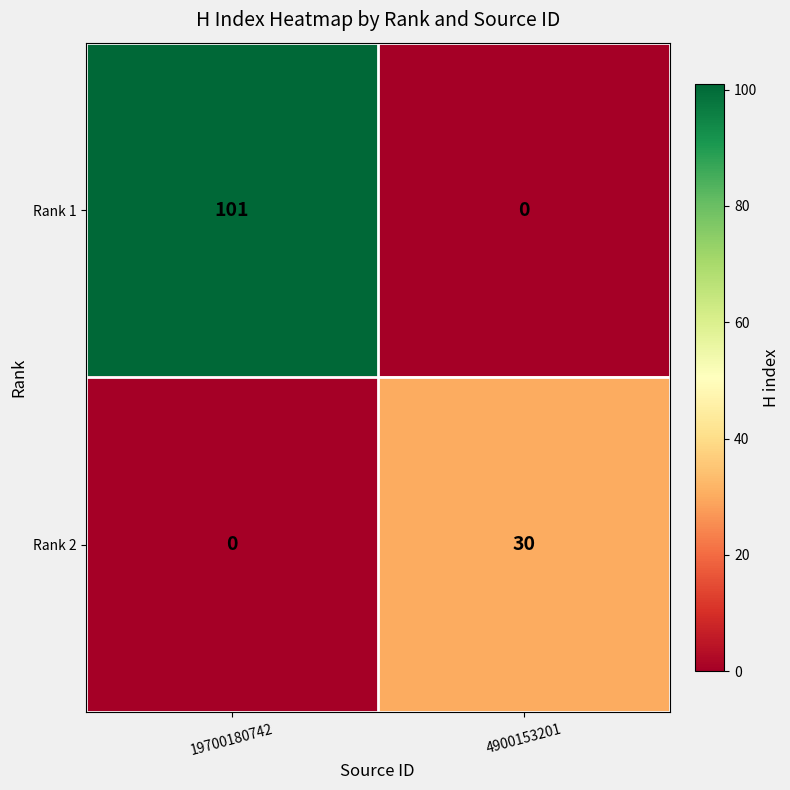

Count the number of data series in this chart.

2